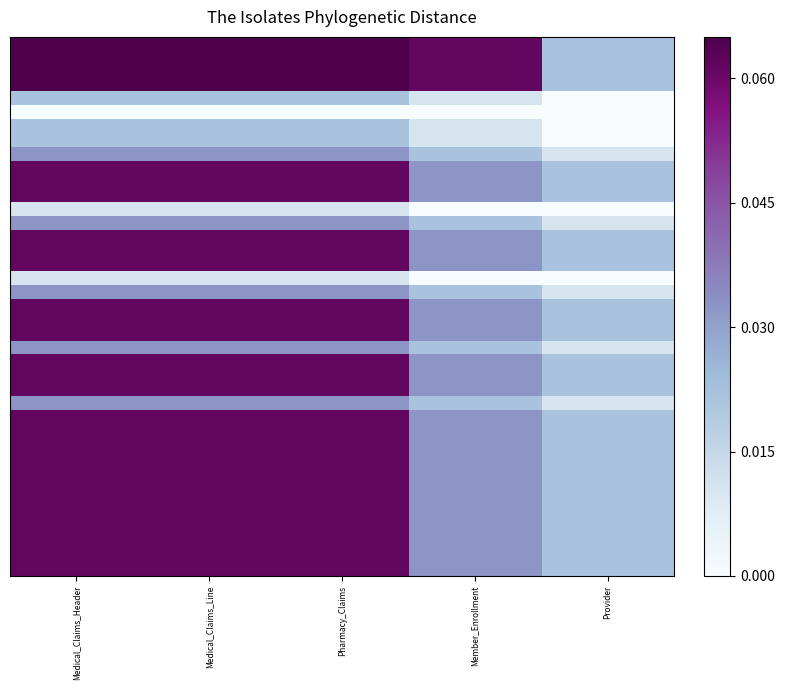

At which category is the sum across all series the highest?

Medical_Claims_Header